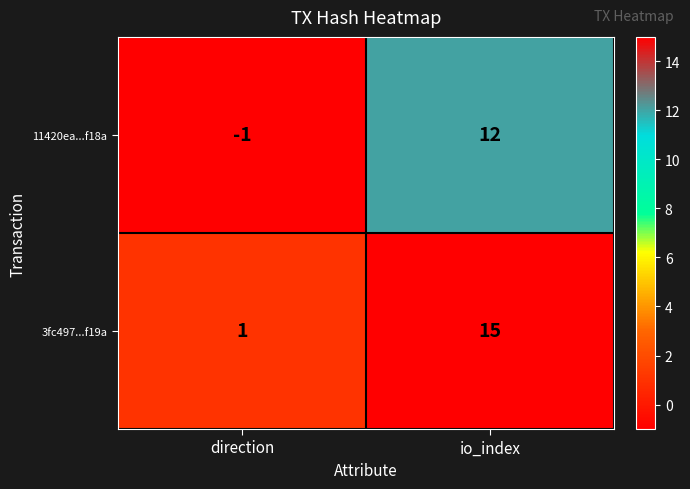

Between direction and io_index, which series saw the biggest shift?

3fc497...f19a